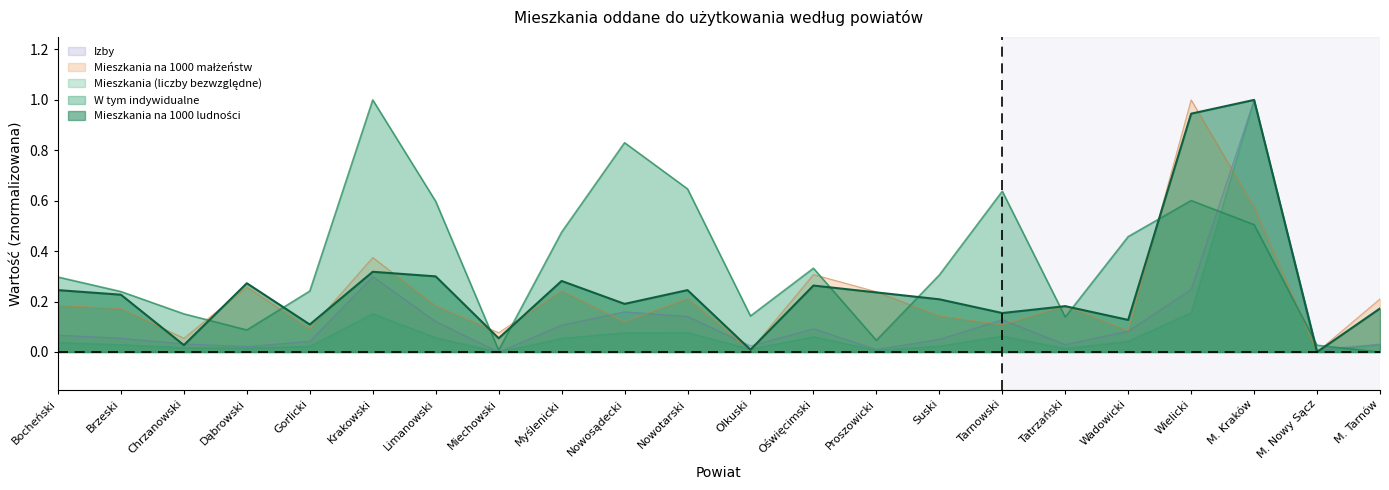

At which label is Izby closest to 0?

Miechowski